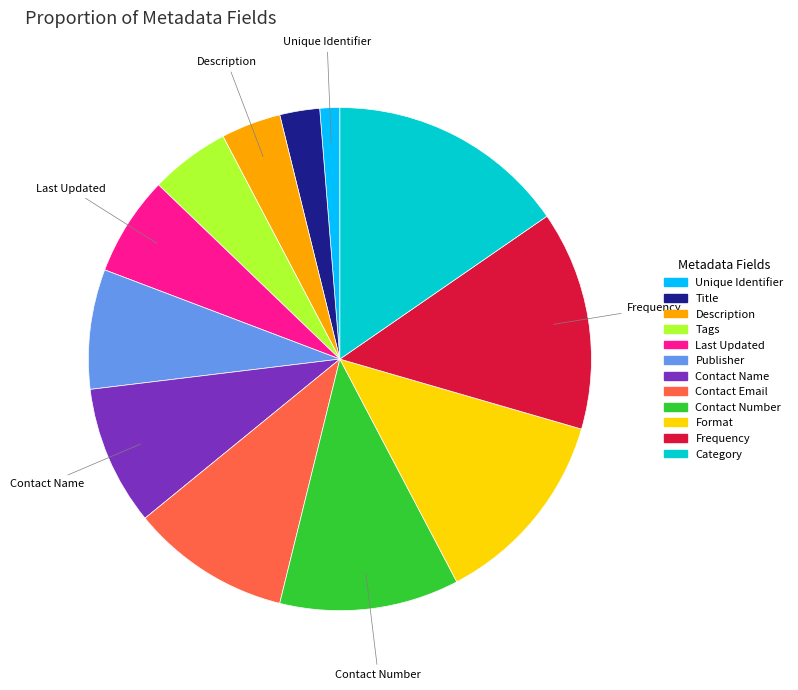

What is the ratio of the value at Category to the value at Tags?

3.0